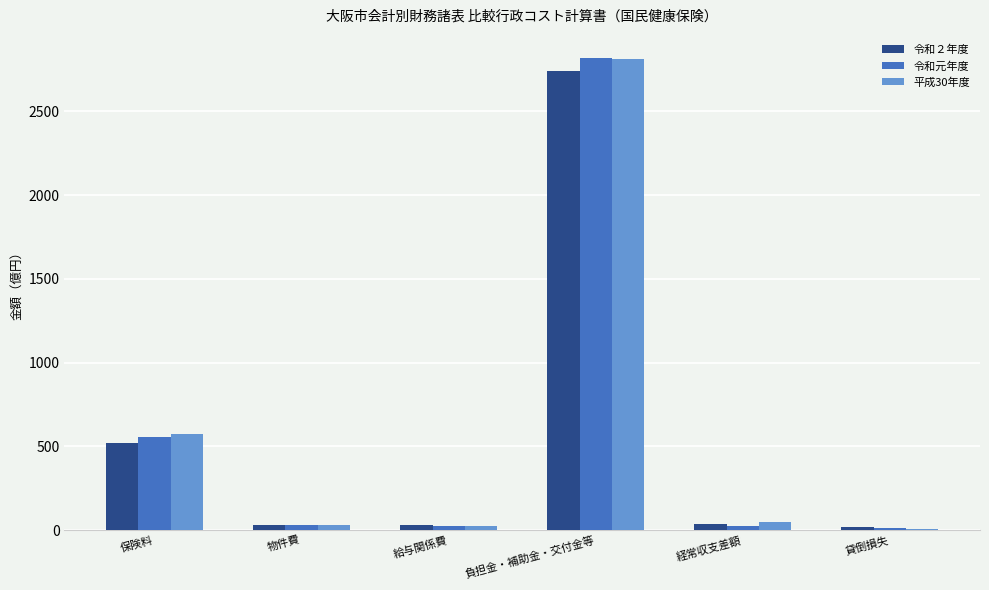

How many values in the 平成30年度 series are below 49?

3